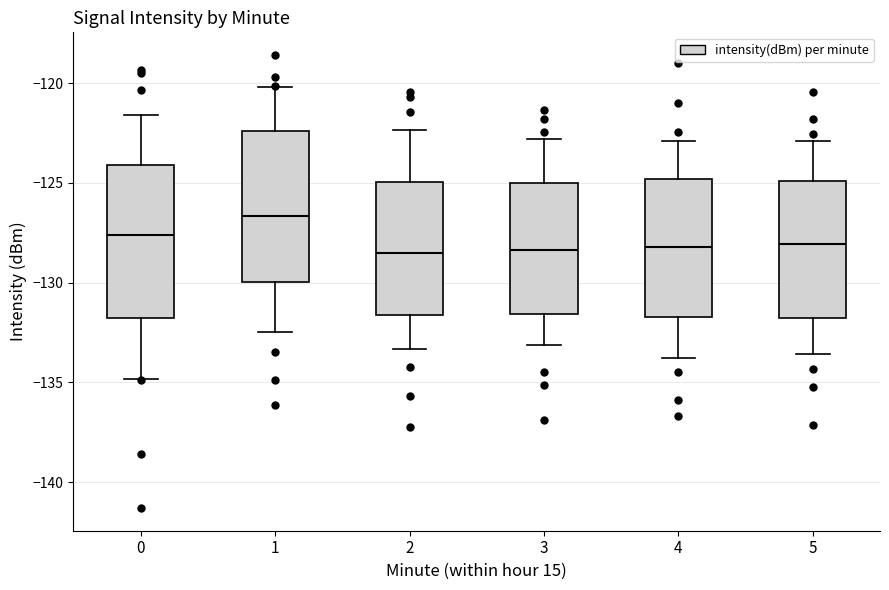

Reading left to right, transcribe this box plot: for each box, give where its median line is, the range the box spans, and where its two whiskers end, as read against the y-axis. The values are not printed on the chart, so give them approximately, as read against the axis.

0: median -127.5, box -132.0 to -124.0, whiskers -135.0 to -121.5
1: median -126.5, box -130.0 to -122.5, whiskers -132.5 to -120.0
2: median -128.5, box -131.5 to -125.0, whiskers -133.5 to -122.5
3: median -128.5, box -131.5 to -125.0, whiskers -133.0 to -123.0
4: median -128.0, box -131.5 to -125.0, whiskers -134.0 to -123.0
5: median -128.0, box -132.0 to -125.0, whiskers -133.5 to -123.0